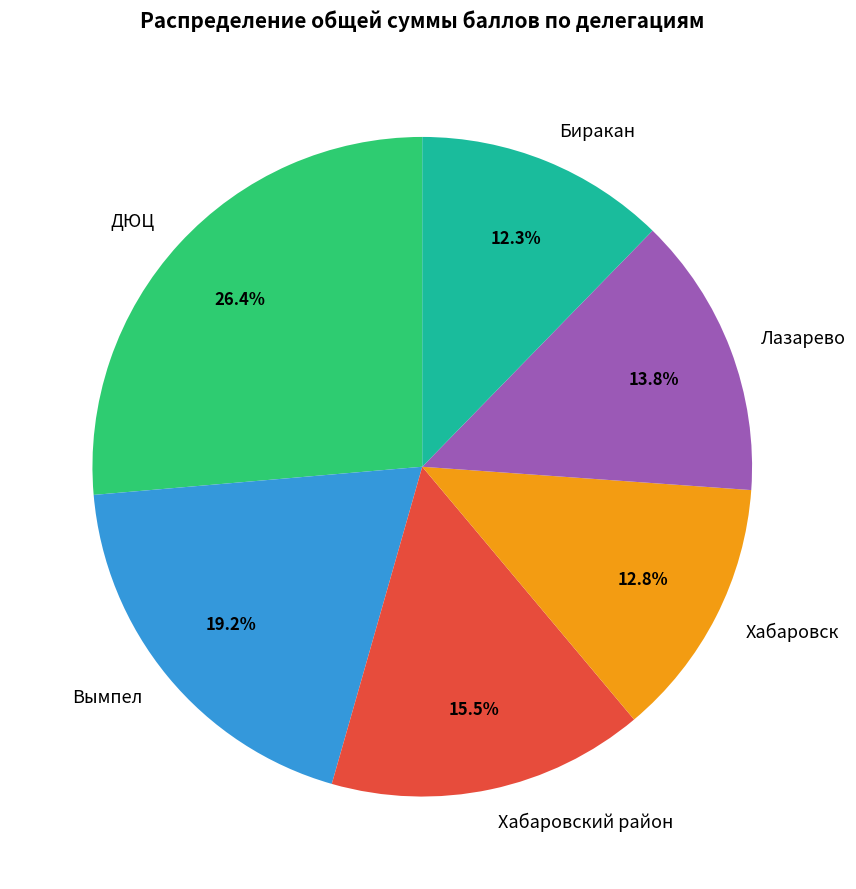

What percentage do Хабаровск and Биракан together represent?

25.1%